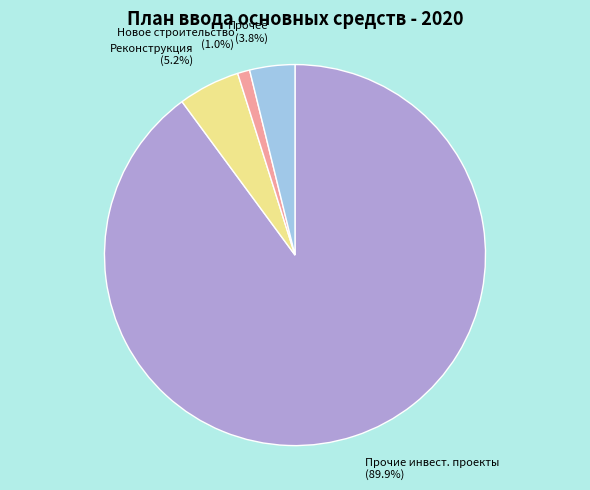

How much of the chart is everything except Реконструкция?

94.8%